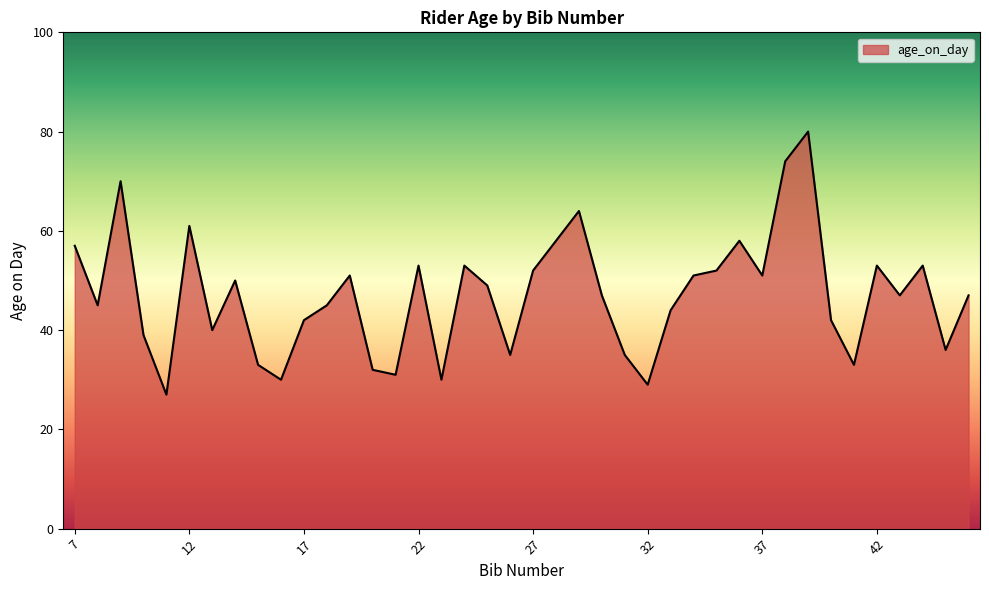

What is the minimum value shown in the chart?

27